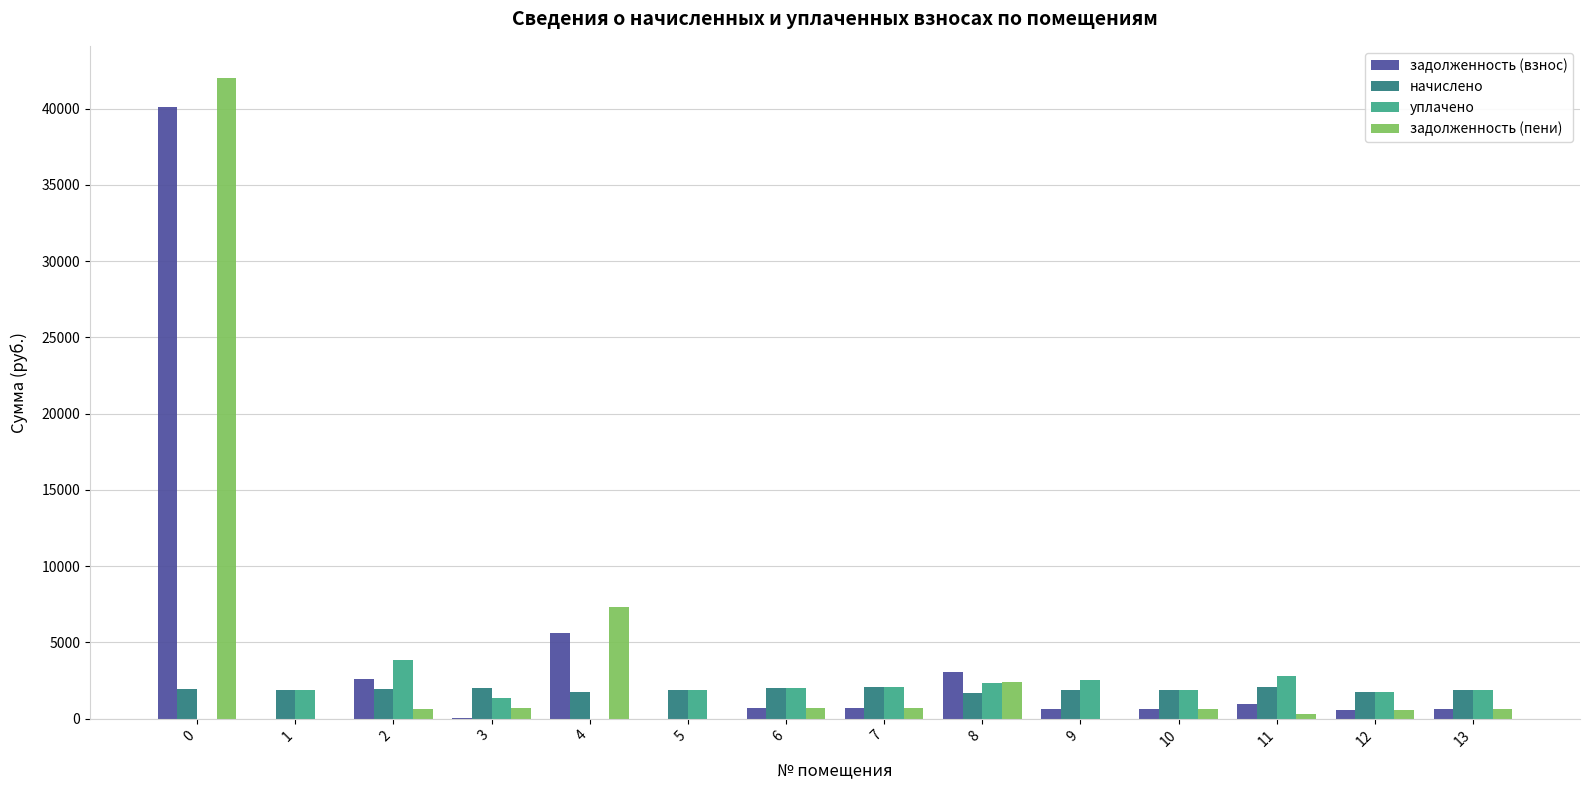

Between 4 and 12, which series saw the biggest shift?

задолженность (пени)